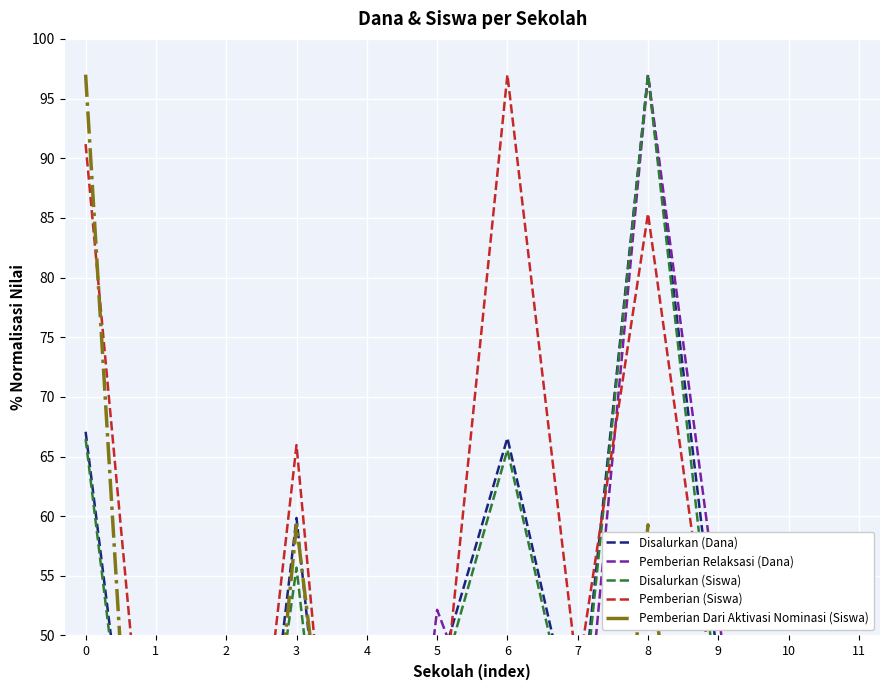

List the series in order of their peak value, highest first.

Disalurkan (Dana), Pemberian Relaksasi (Dana), Disalurkan (Siswa), Pemberian (Siswa), Pemberian Dari Aktivasi Nominasi (Siswa)